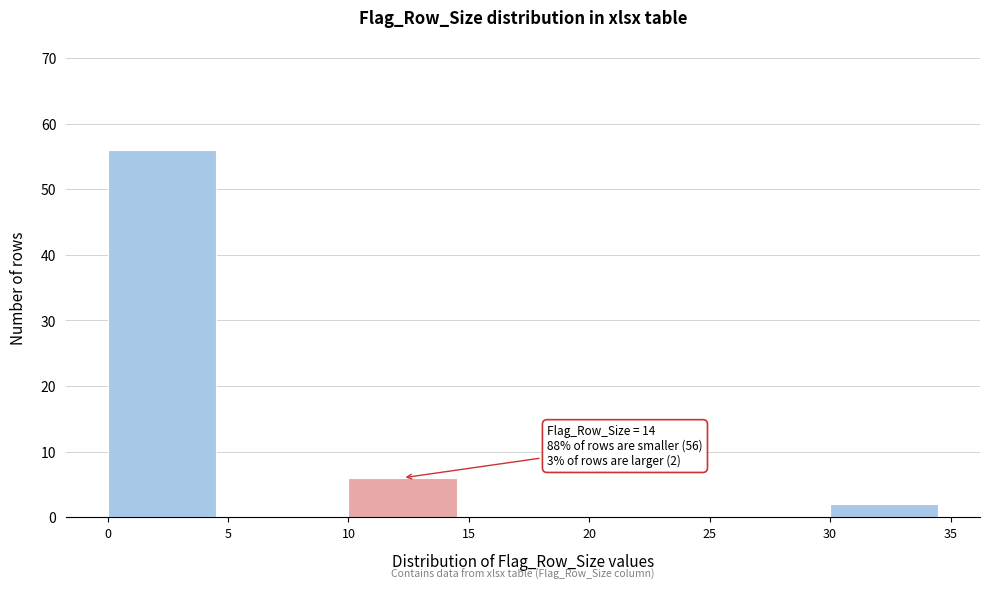

Over which range of the x-axis is the bar tallest?

0 to 5